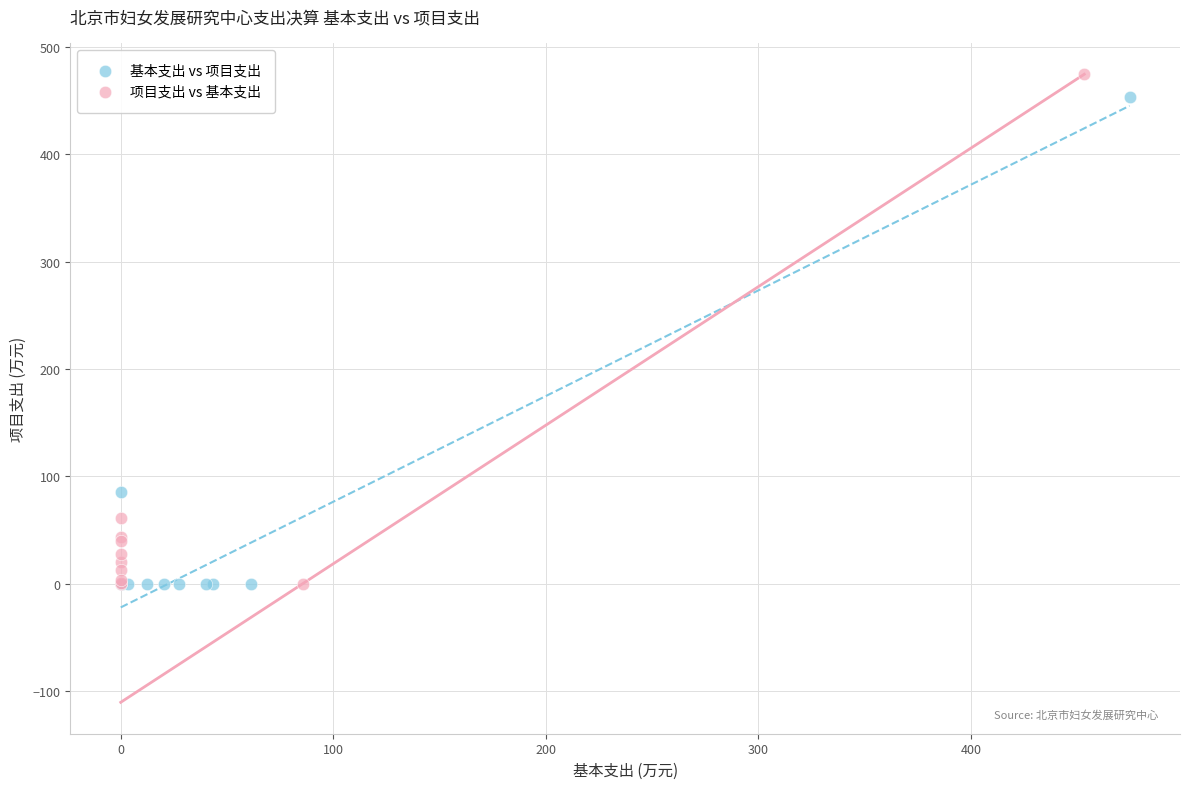

Which series has the widest spread of Y values?

项目支出 vs 基本支出